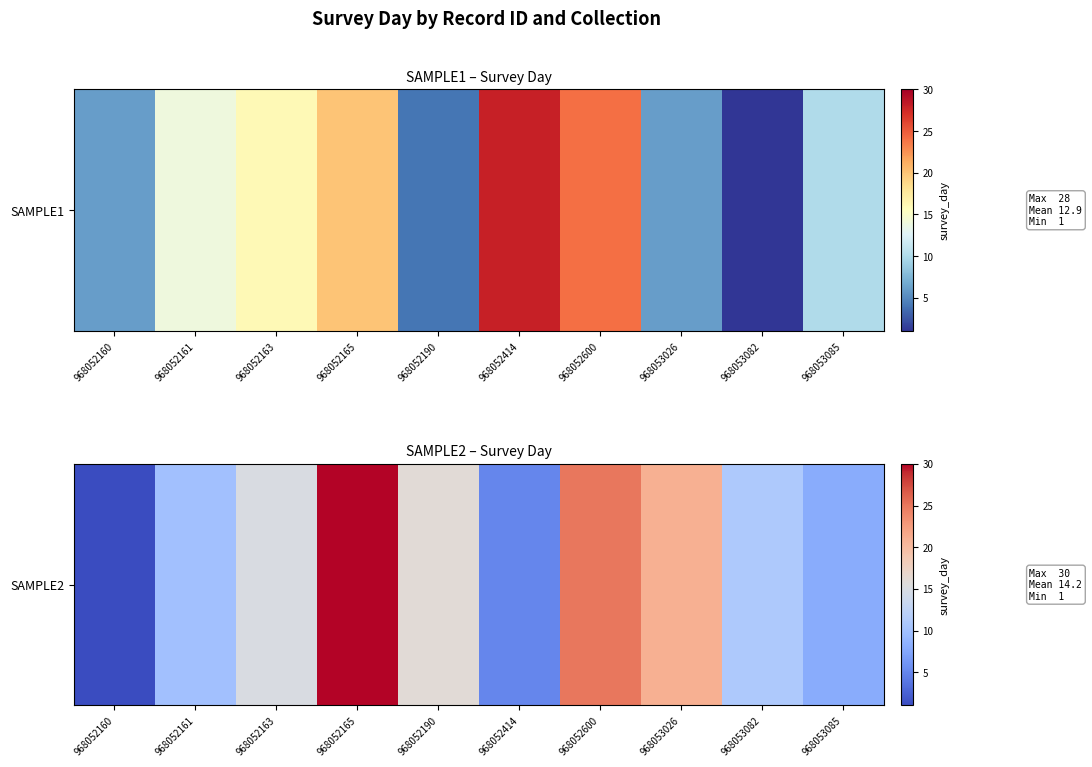

The value at 968052414 is 8. True or false?

False